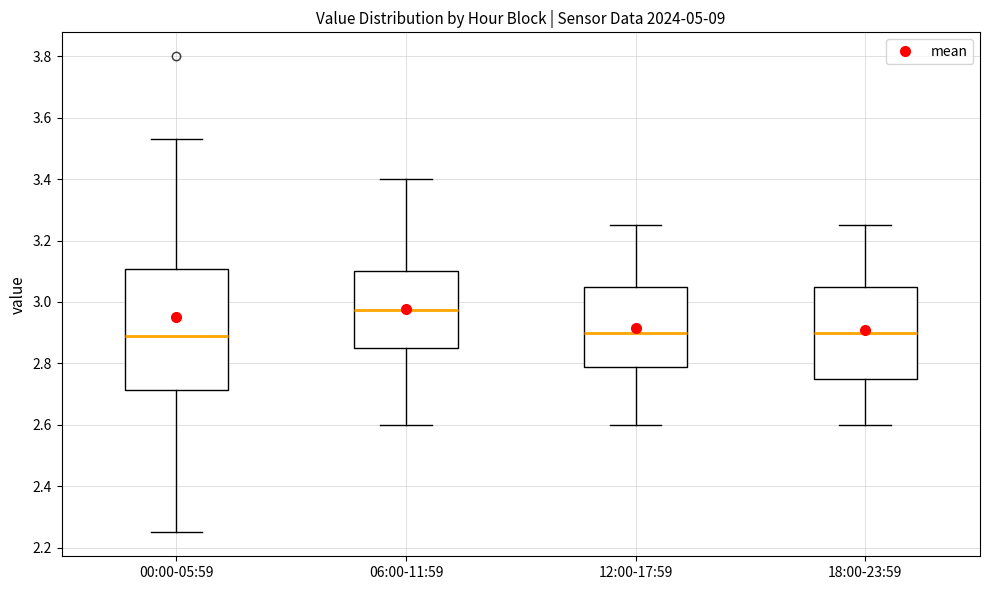

Reading left to right, transcribe this box plot: for each box, give where its median line is, the range the box spans, and where its two whiskers end, as read against the y-axis. The values are not printed on the chart, so give them approximately, as read against the axis.

00:00-05:59: median 2.90, box 2.72 to 3.10, whiskers 2.26 to 3.54
06:00-11:59: median 2.98, box 2.86 to 3.10, whiskers 2.60 to 3.40
12:00-17:59: median 2.90, box 2.78 to 3.06, whiskers 2.60 to 3.26
18:00-23:59: median 2.90, box 2.76 to 3.06, whiskers 2.60 to 3.26